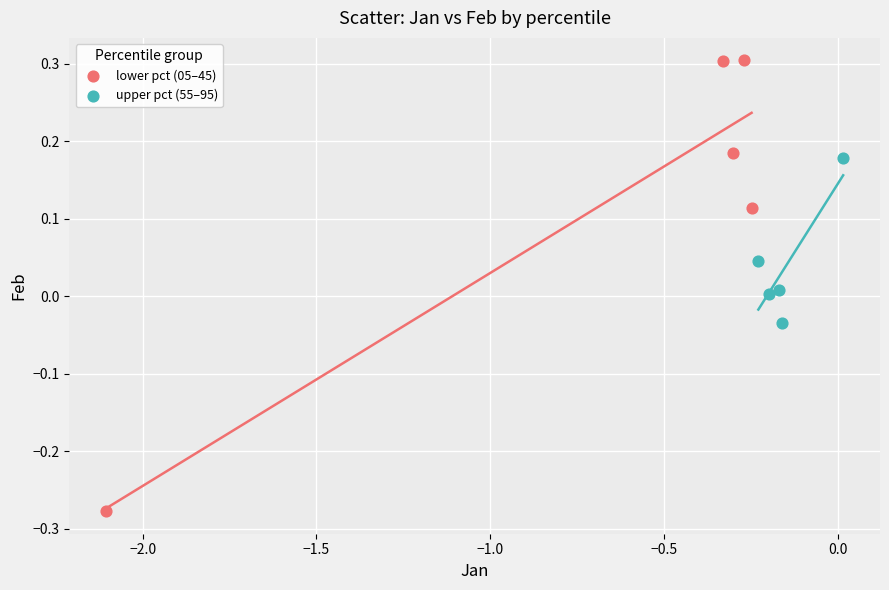

Which series contains the highest Y value?

lower pct (05–45)